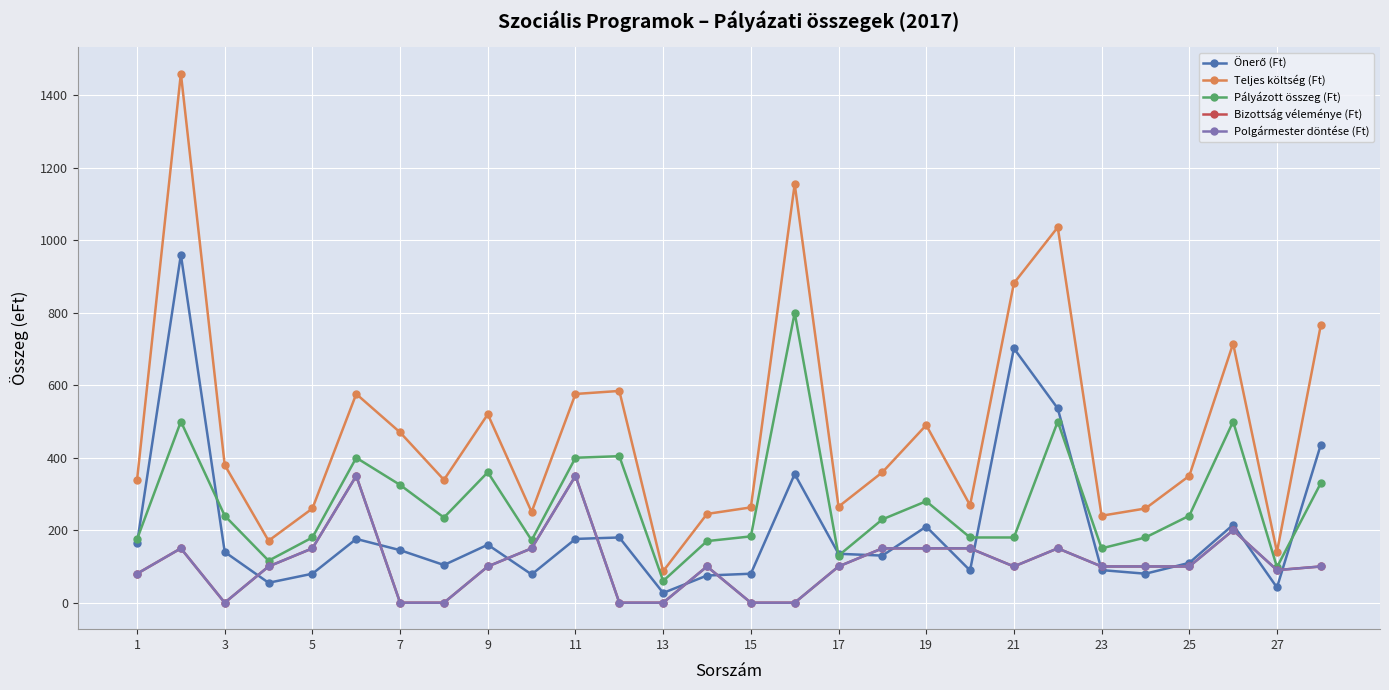

True or false: Teljes költség (Ft) and Bizottság véleménye (Ft) cross at least once.

False